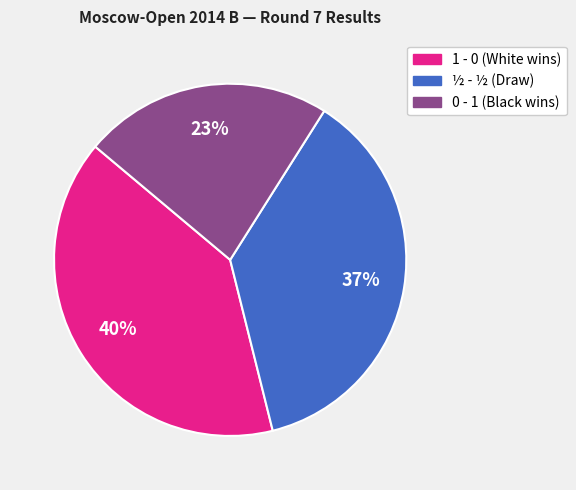

To the nearest percent, what is the combined percentage of 1 - 0 and ½ - ½?

77%